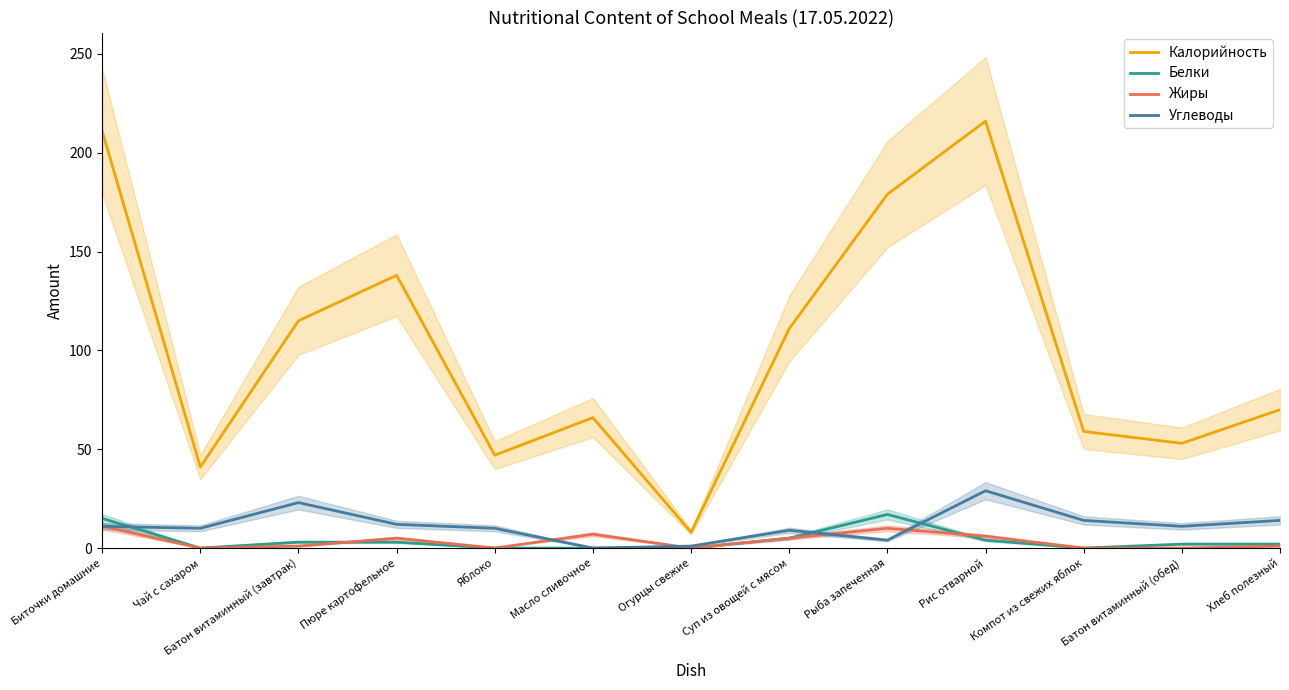

What is the sum of all Жиры values?

46